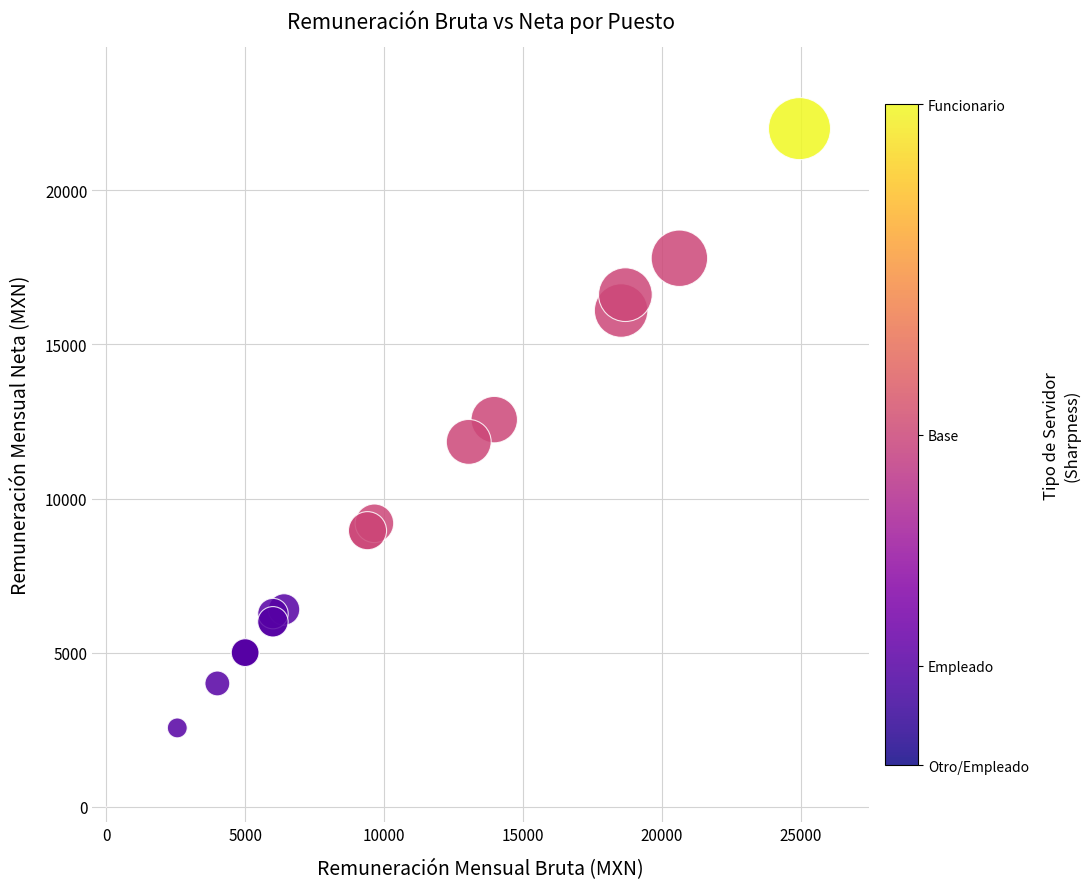

What Y value in the scatter plot is closest to 11000?

11836.6